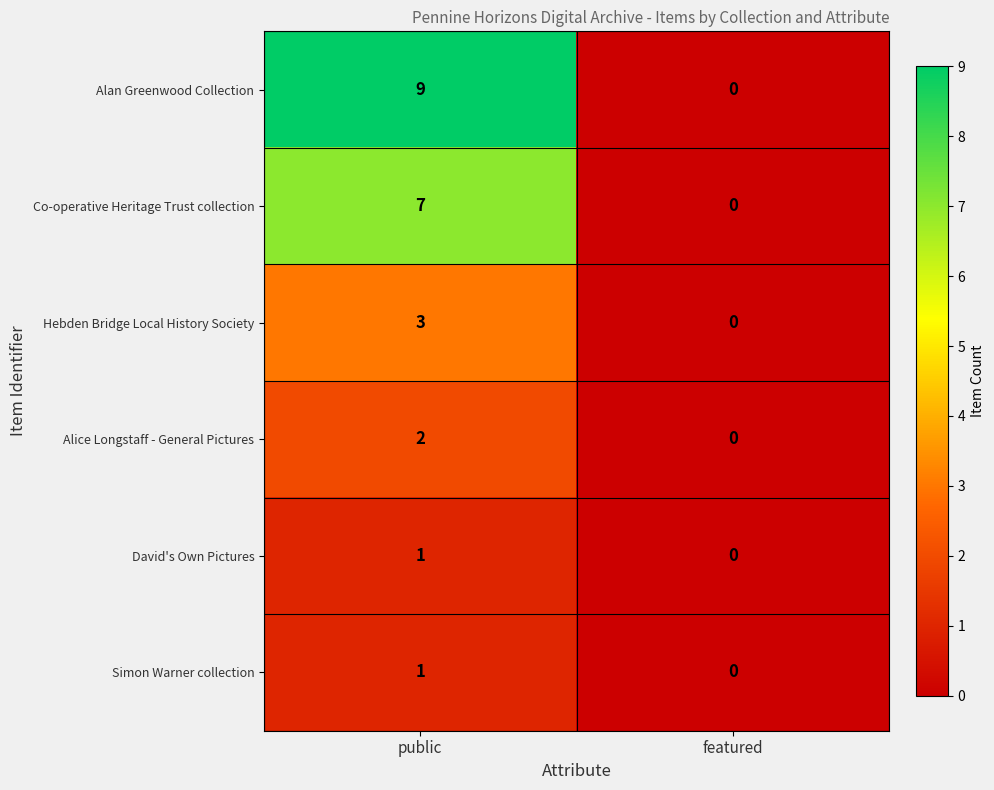

What is the average value of the Co-operative Heritage Trust collection series?

4